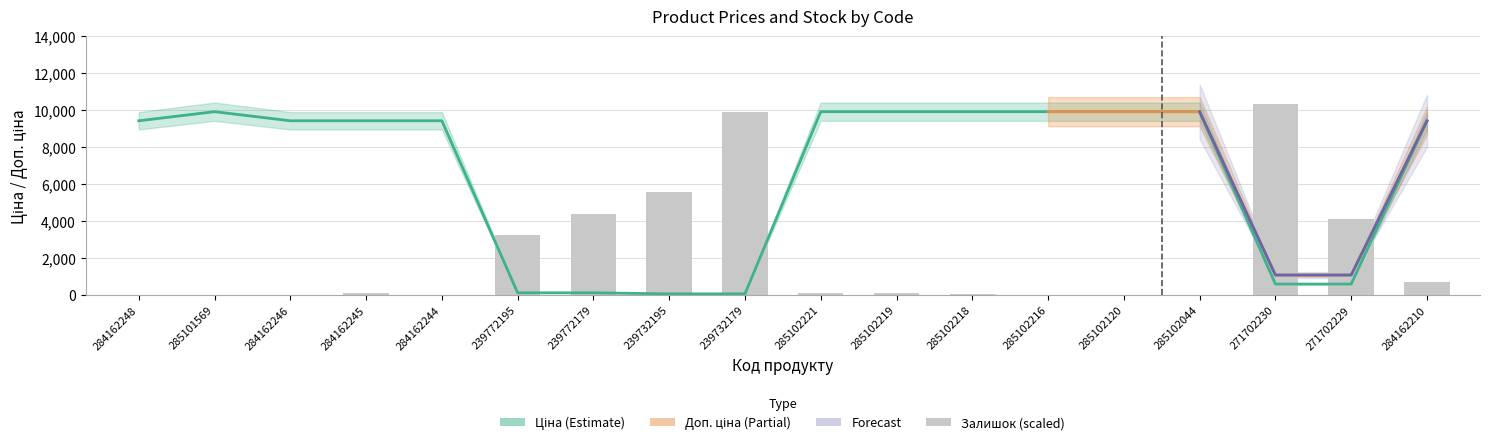

True or false: Ціна has a value of 38.2 at 239732195.

False